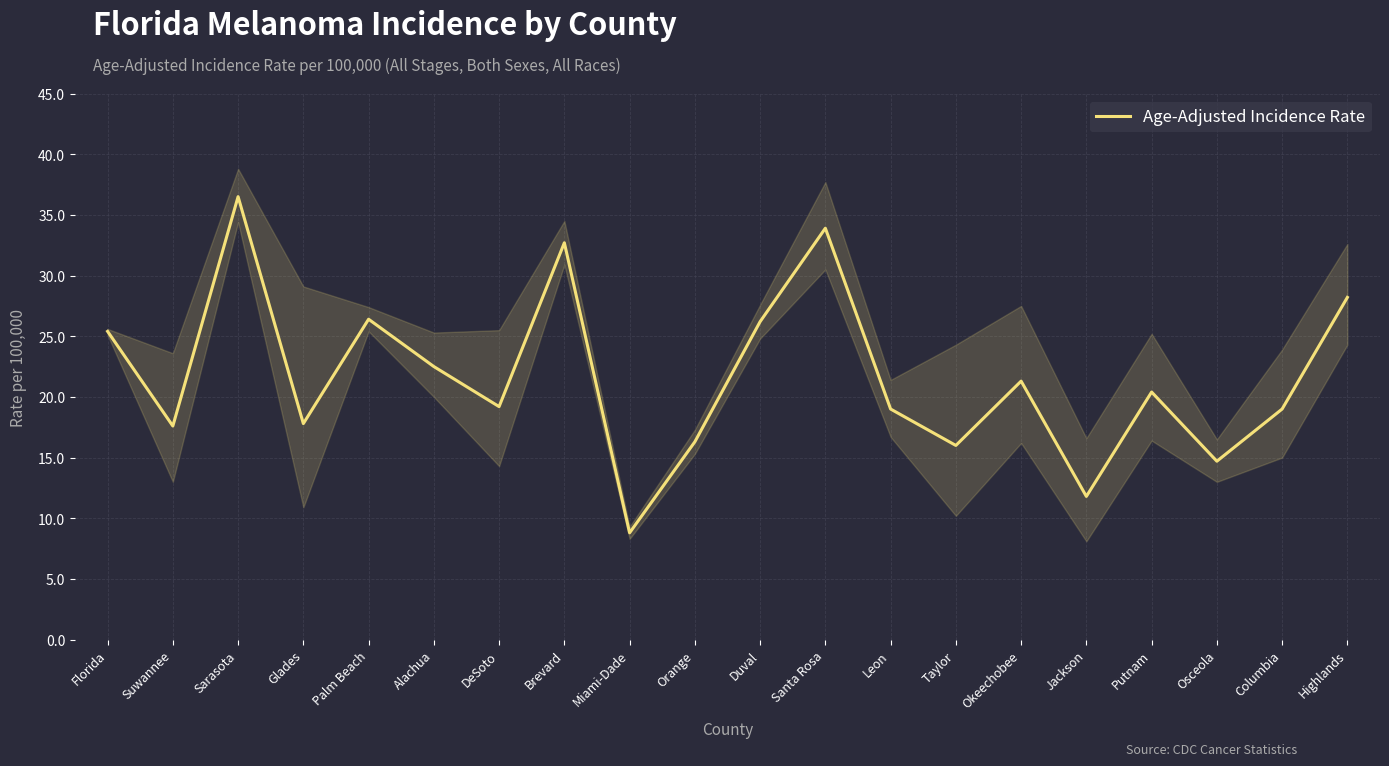

The chart shows a value of 19.2 at DeSoto. True or false?

True